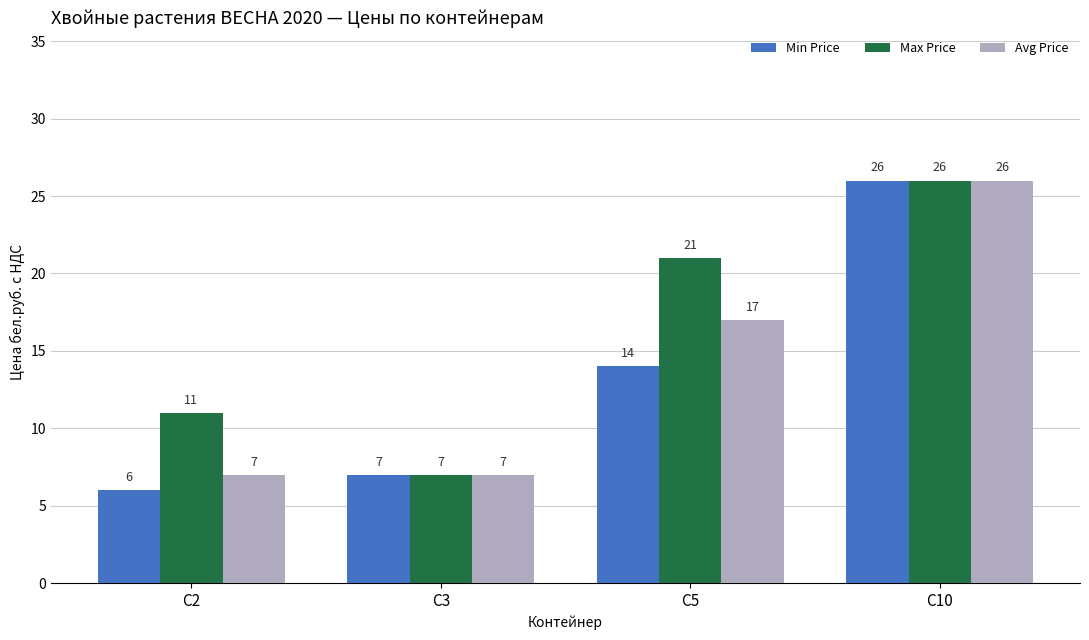

Count the Max Price values in the range 11 to 26.

3